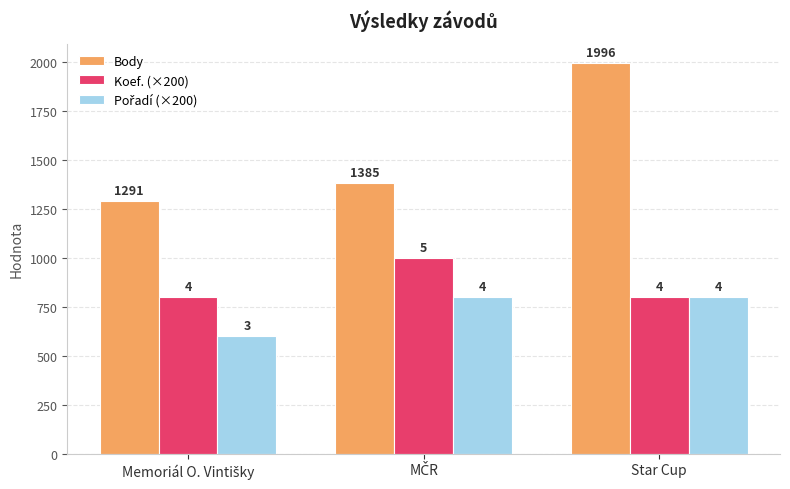

Which series has the largest range (max minus min)?

Body